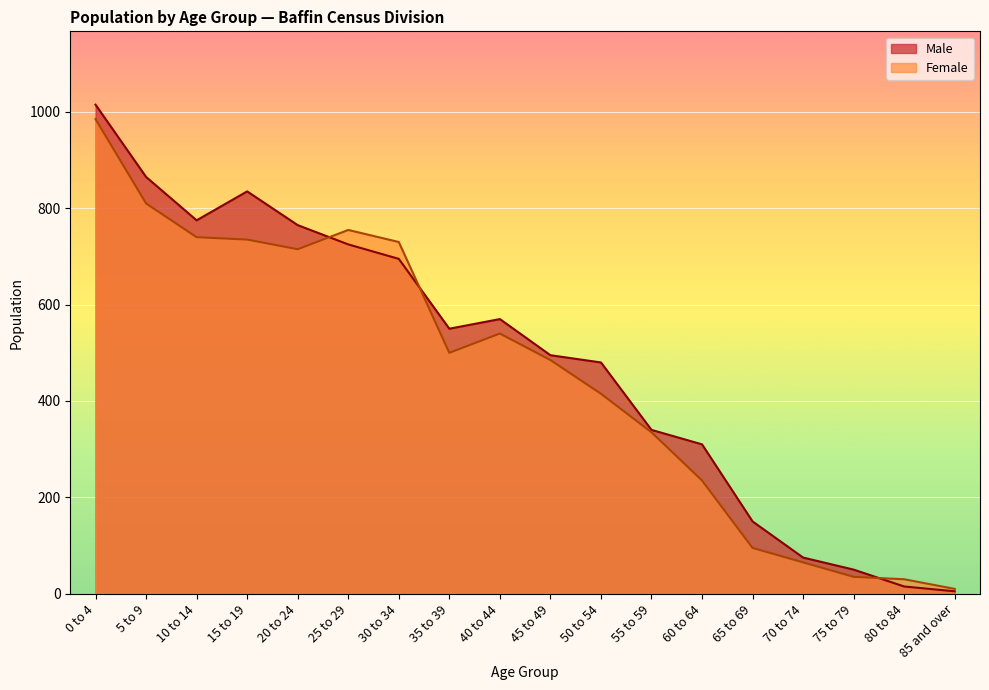

Rank the series at 45 to 49 from highest to lowest value.

Male, Female